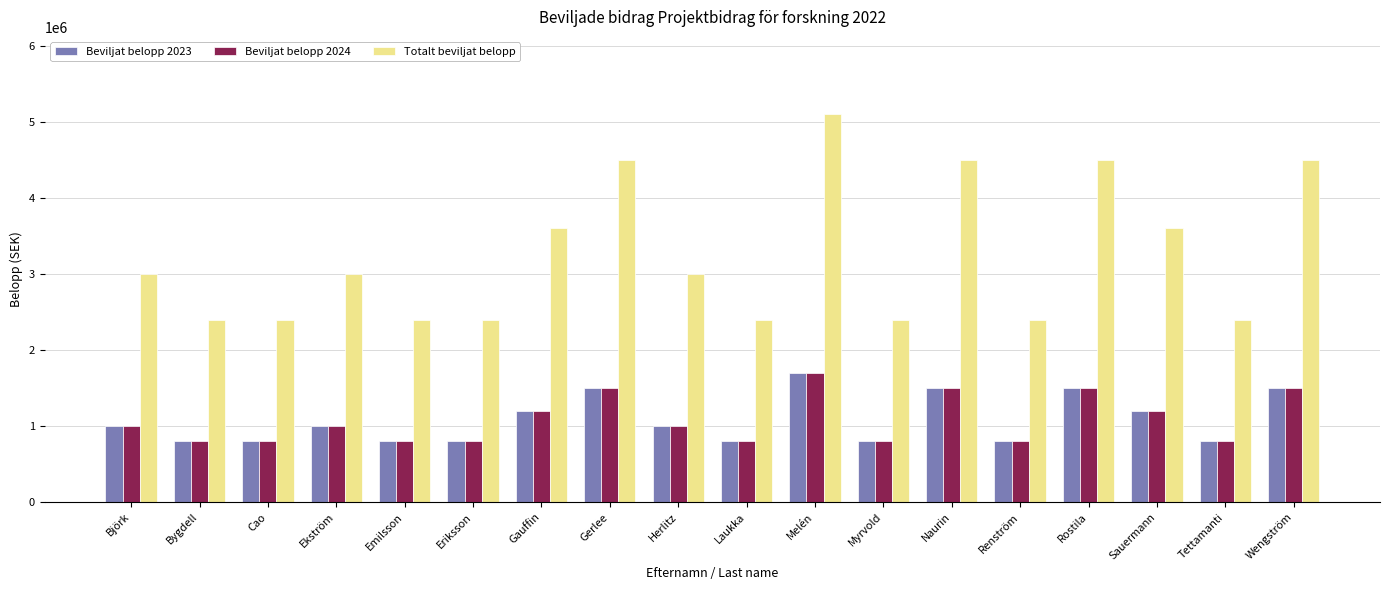

How many values in the Beviljat belopp 2023 series are below 1000000?

8